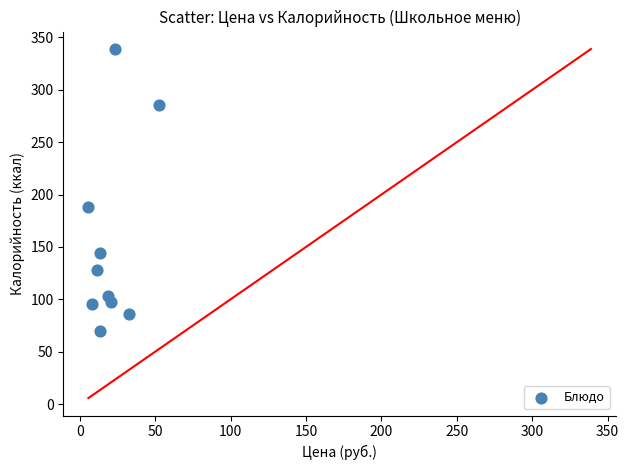

What Y value in the scatter plot is closest to 204?

188.0